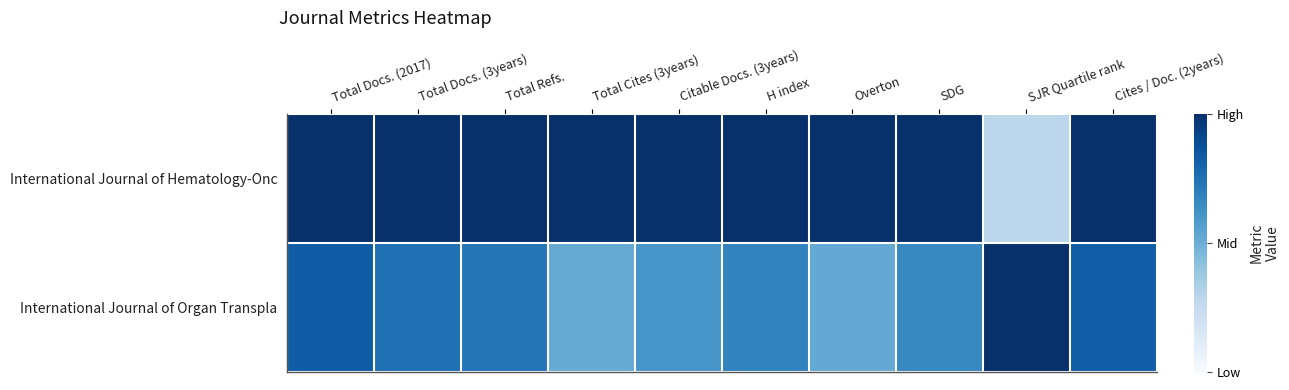

Reading left to right, transcribe all the data shown in this chart.

International Journal of Hematology-Onc: Total Docs. (2017)=1.0	Total Docs. (3years)=1.0	Total Refs.=1.0	Total Cites (3years)=1.0	Citable Docs. (3years)=1.0	H index=1.0	Overton=1.0	SDG=1.0	SJR Quartile rank=0.3	Cites / Doc. (2years)=1.0
International Journal of Organ Transpla: Total Docs. (2017)=0.8	Total Docs. (3years)=0.8	Total Refs.=0.7	Total Cites (3years)=0.5	Citable Docs. (3years)=0.6	H index=0.7	Overton=0.5	SDG=0.7	SJR Quartile rank=1.0	Cites / Doc. (2years)=0.8